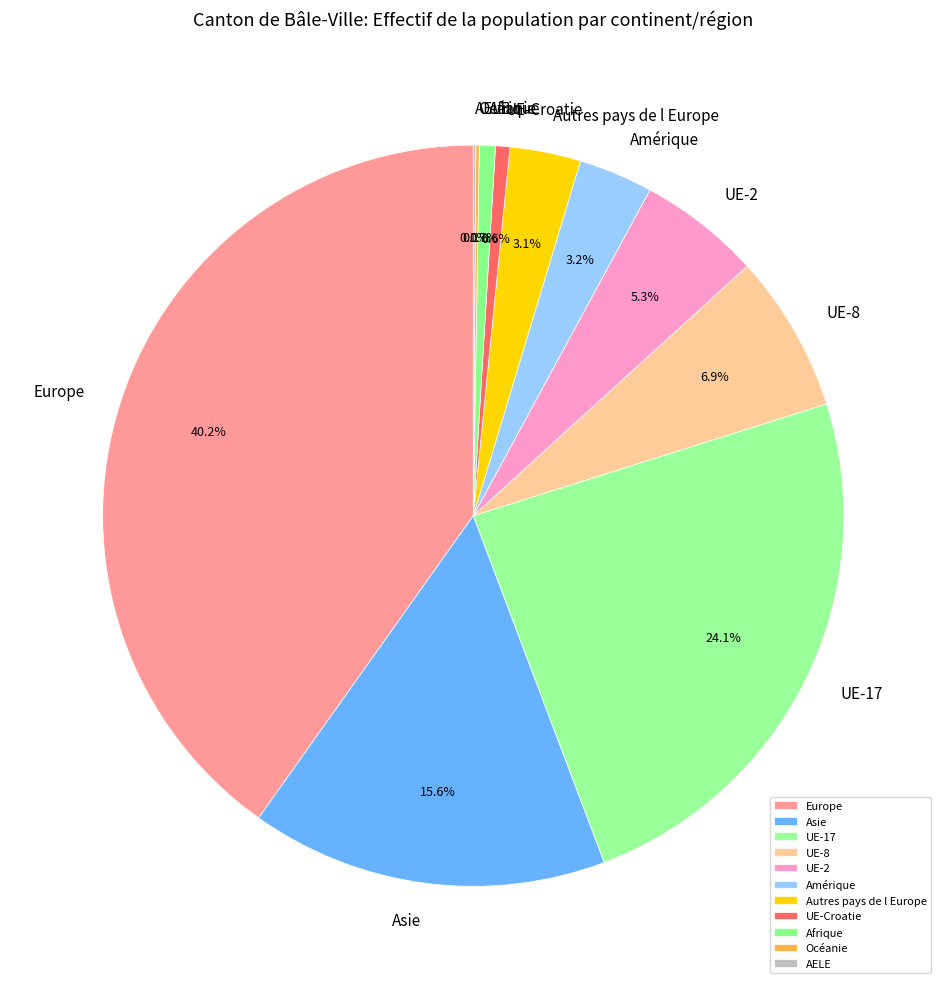

What is the total percentage of Afrique and Autres pays de l Europe?

3.8%